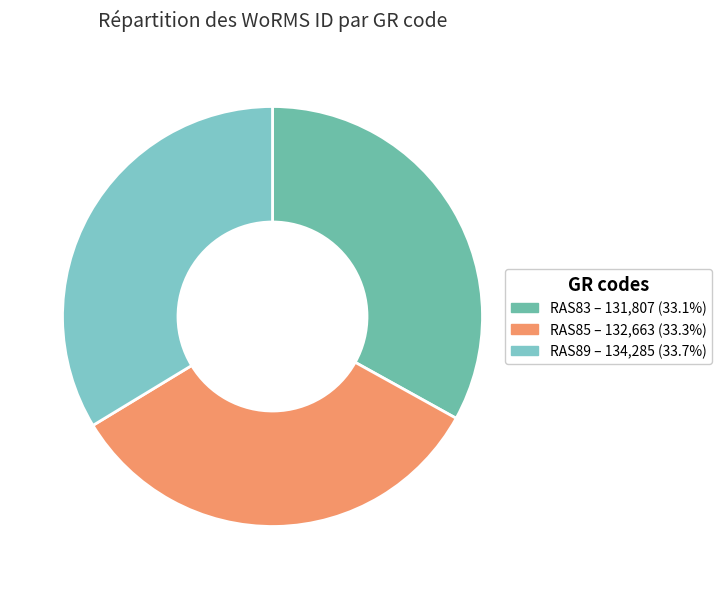

Does RAS89 represent more than half of the total?

No